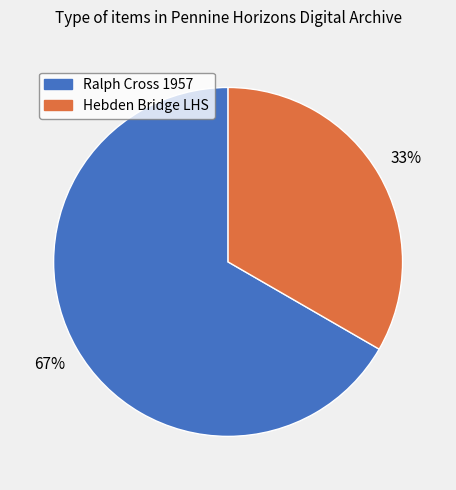

To the nearest percent, what is the average slice percentage?

50%